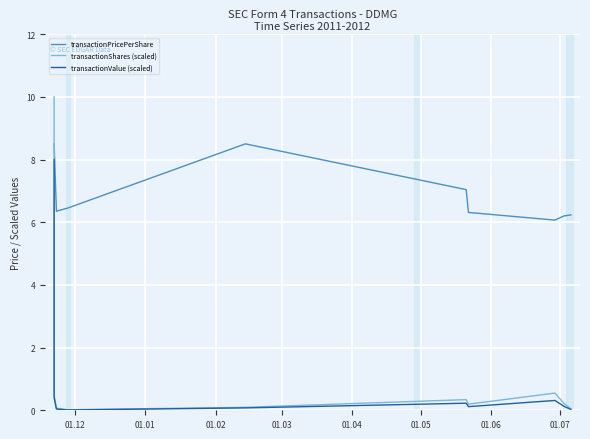

Which series has the largest range (max minus min)?

transactionShares (scaled)